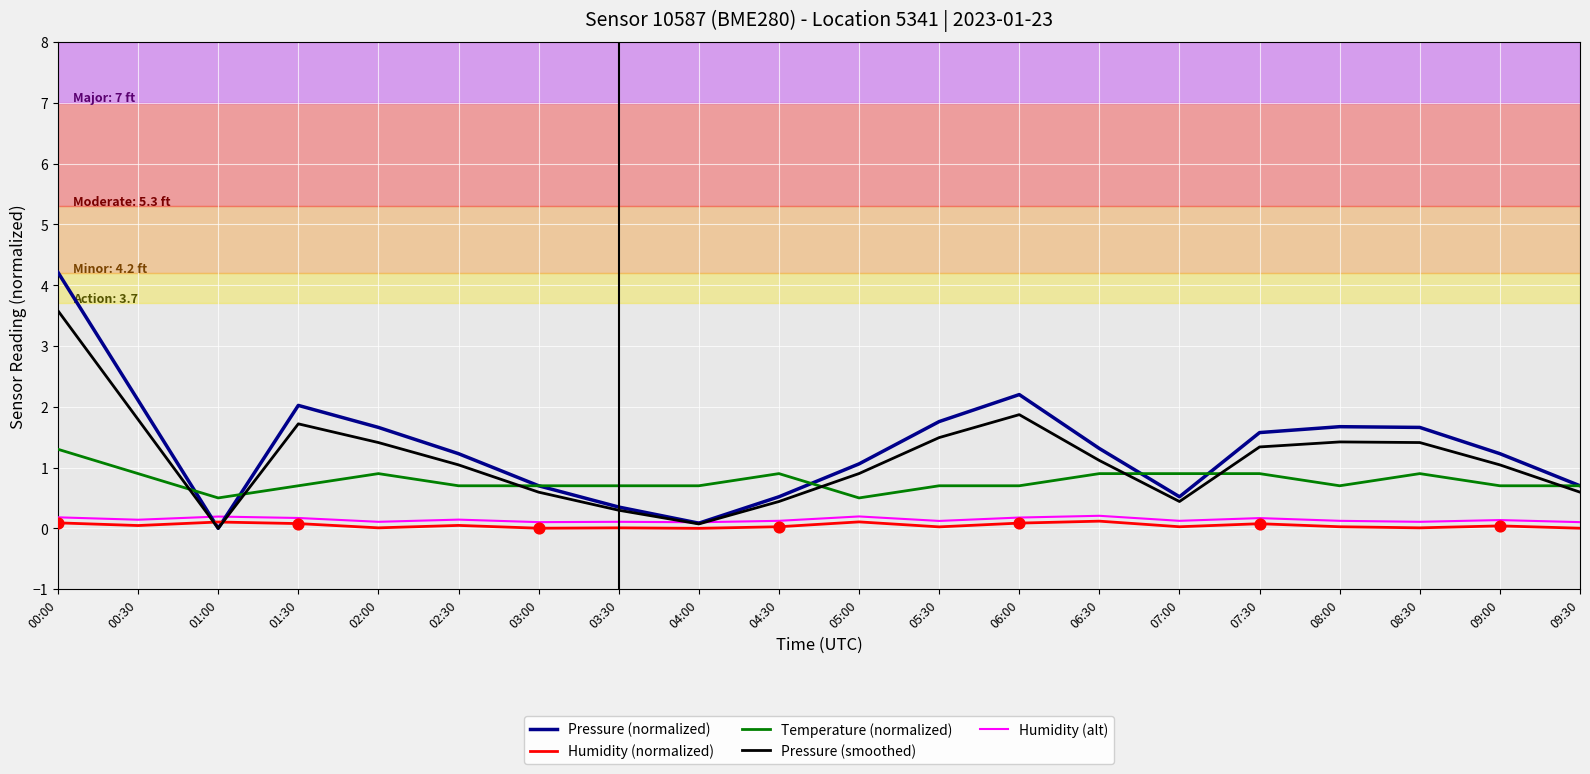

Which series has the widest spread of values?

Pressure (normalized)